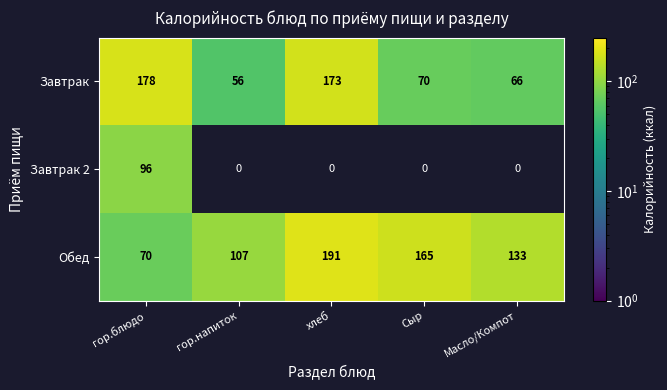

At which category does the chart reach its minimum across all series?

гор.напиток